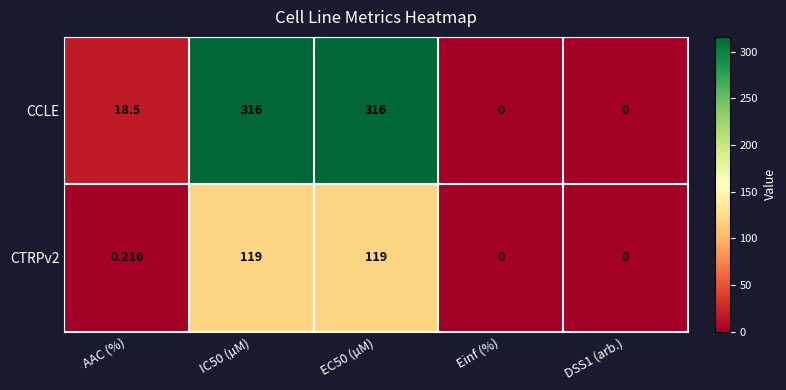

At which label is CCLE closest to 158?

AAC (%)